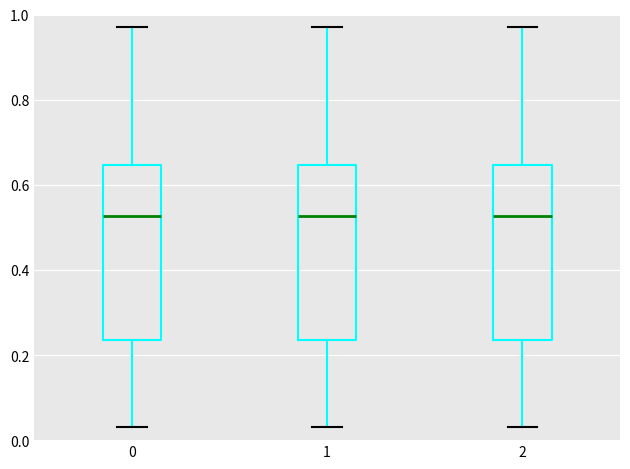

Reading left to right, transcribe this box plot: for each box, give where its median line is, the range the box spans, and where its two whiskers end, as read against the y-axis. The values are not printed on the chart, so give them approximately, as read against the axis.

0: median 0.52, box 0.24 to 0.64, whiskers 0.04 to 0.98
1: median 0.52, box 0.24 to 0.64, whiskers 0.04 to 0.98
2: median 0.52, box 0.24 to 0.64, whiskers 0.04 to 0.98